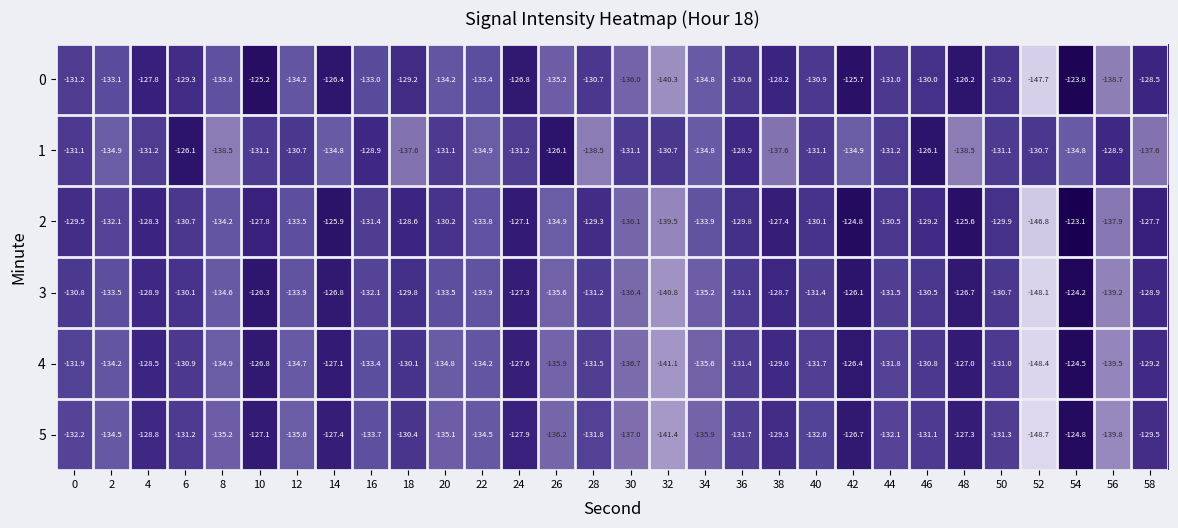

At which category is the sum across all series the highest?

54